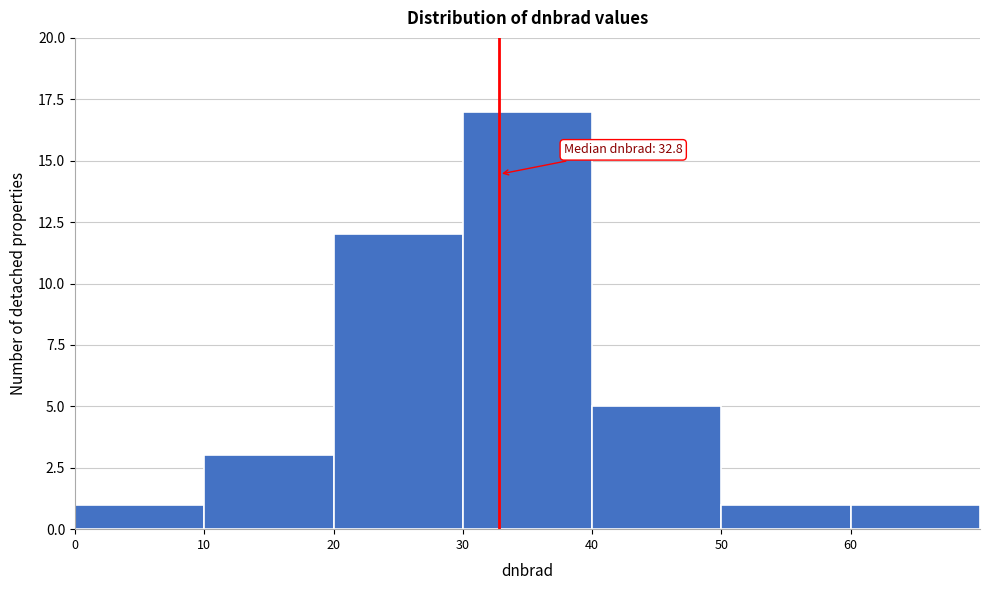

Which range on the x-axis has the tallest bar?

30 to 40